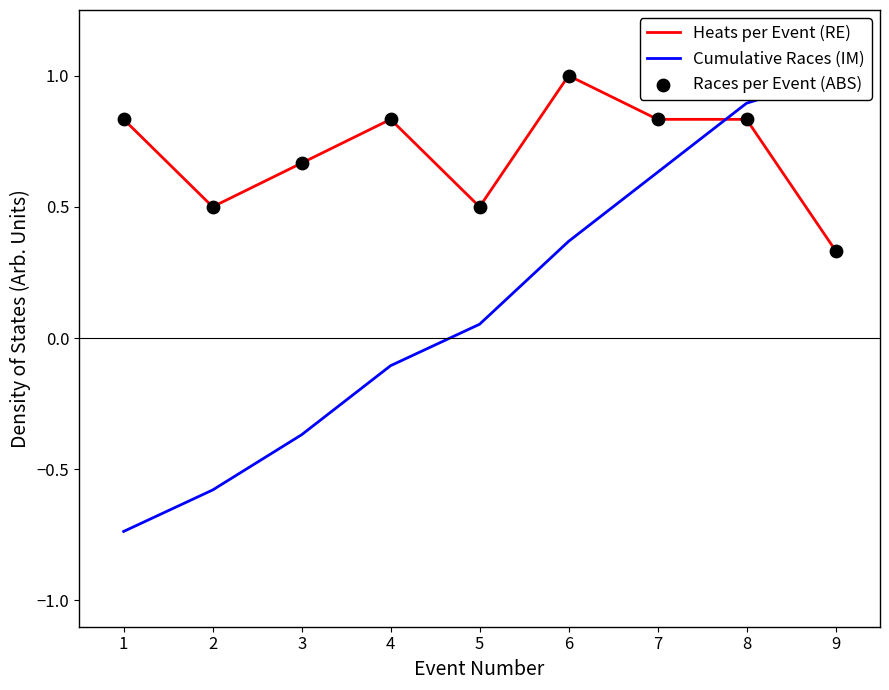

Which series has the largest total across all categories?

Heats per Event (RE)